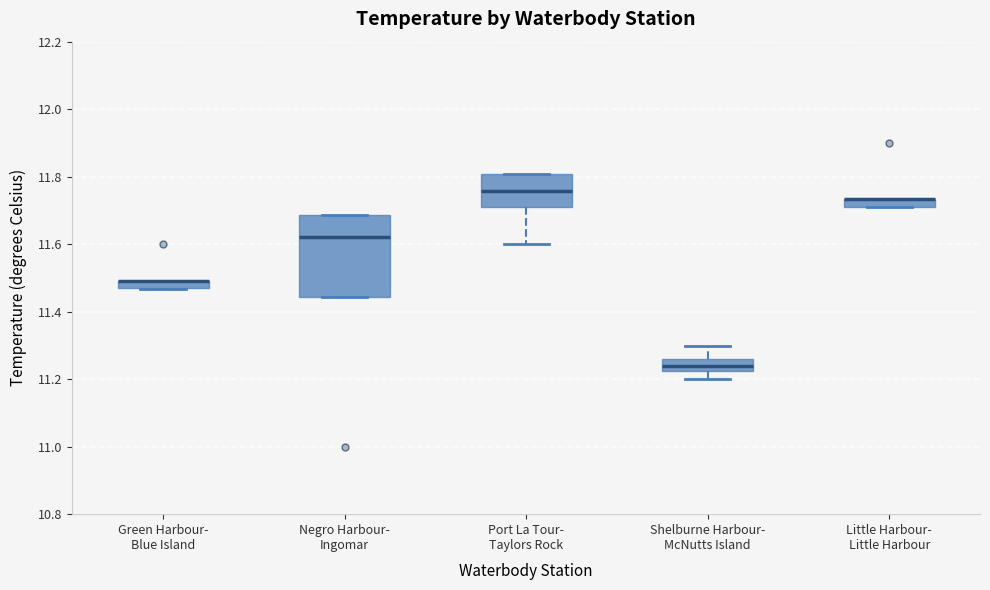

Where is the upper edge of the box for Port La Tour- Taylors Rock on the y-axis? The values are not printed on the chart, so give them approximately, as read against the axis.

11.80